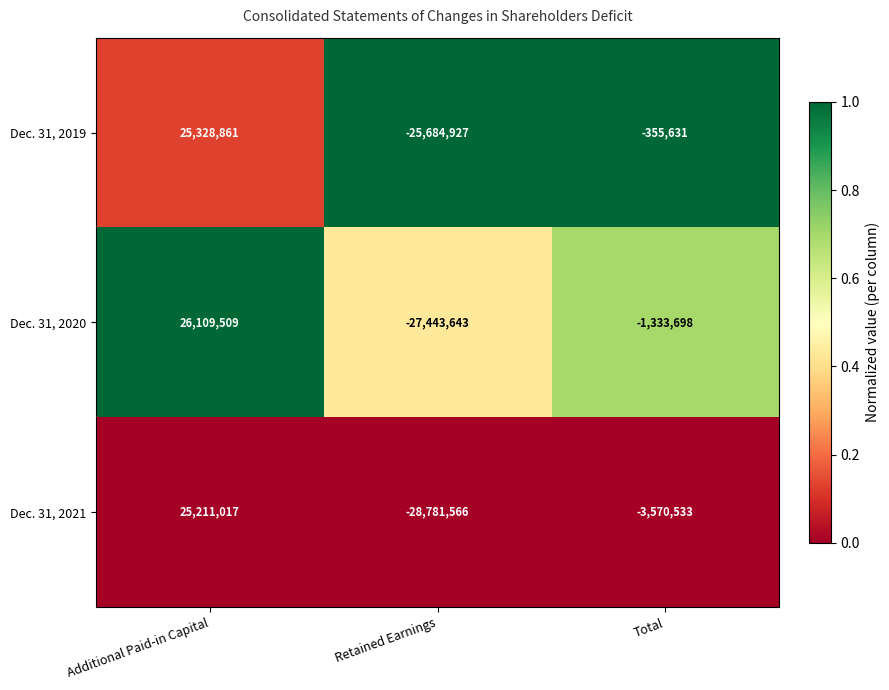

Reading left to right, what are all the values shown in this chart?

Dec. 31, 2019: 25328861	-25684927	-355631
Dec. 31, 2020: 26109509	-27443643	-1333698
Dec. 31, 2021: 25211017	-28781566	-3570533